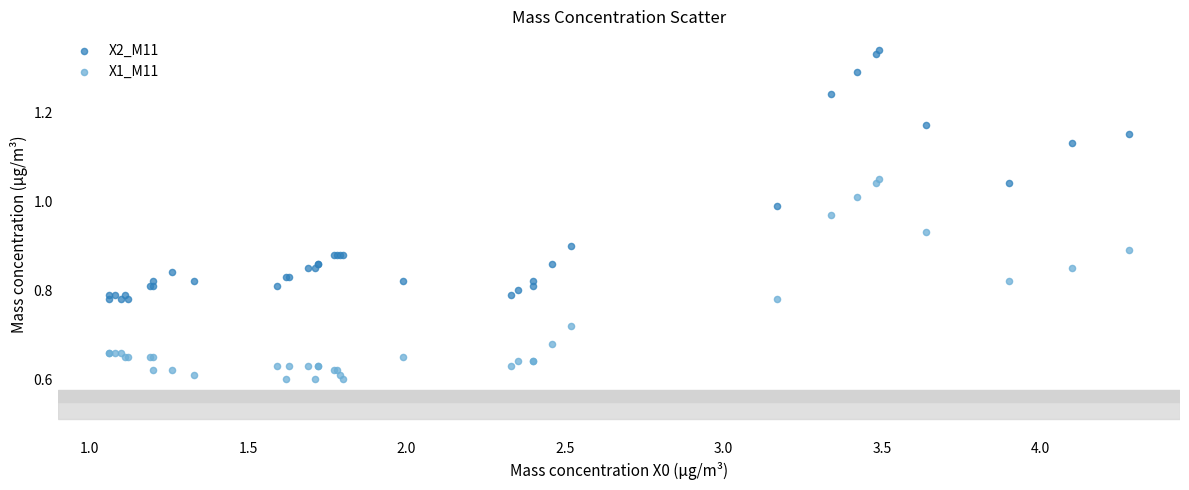

Which series contains the lowest Y value?

X1_M11